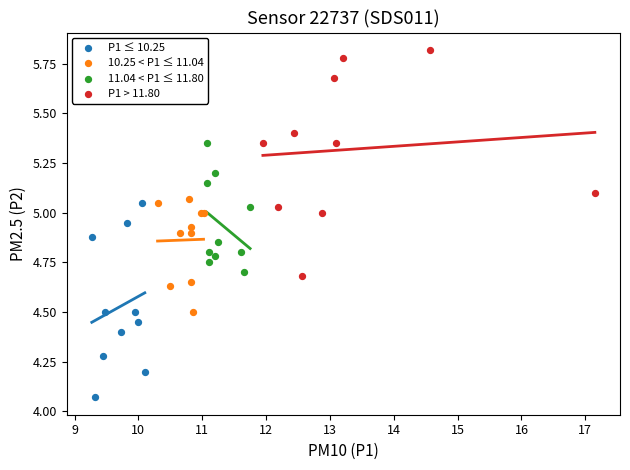

What are all the series names shown in the legend?

P1 ≤ 10.25, 10.25 < P1 ≤ 11.04, 11.04 < P1 ≤ 11.80, P1 > 11.80